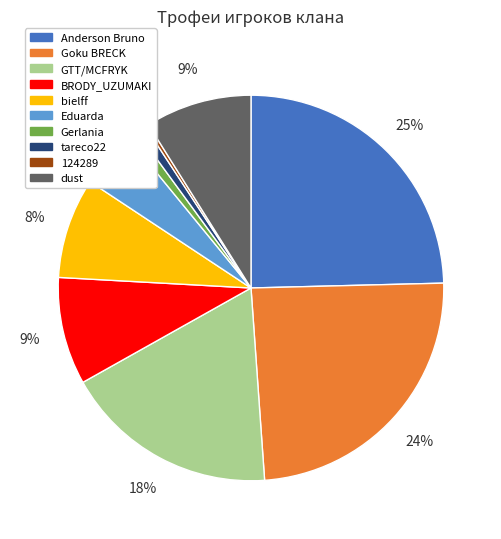

Combined, do Gerlania and bielff account for over 50%?

No